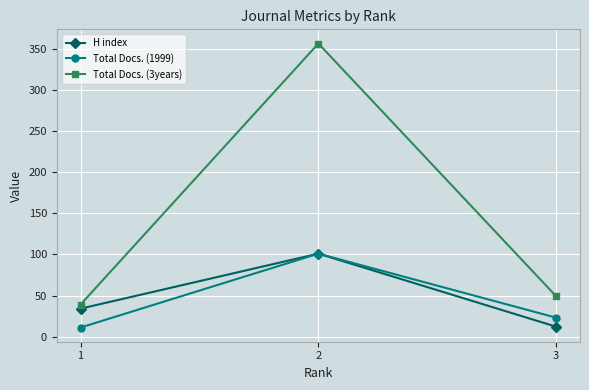

Reading left to right, transcribe all the data shown in this chart.

H index: 1=34	2=101	3=12
Total Docs. (1999): 1=11	2=101	3=23
Total Docs. (3years): 1=39	2=357	3=49